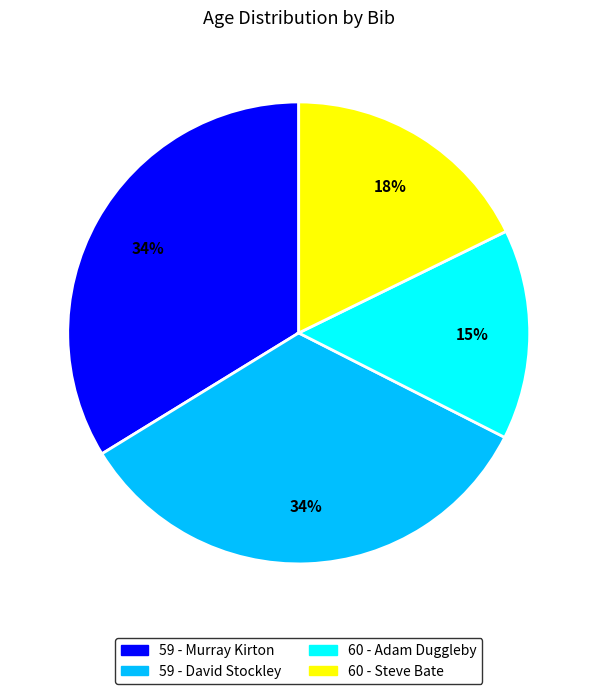

Is the sum of 60 - Adam Duggleby and 60 - Steve Bate greater than half?

No